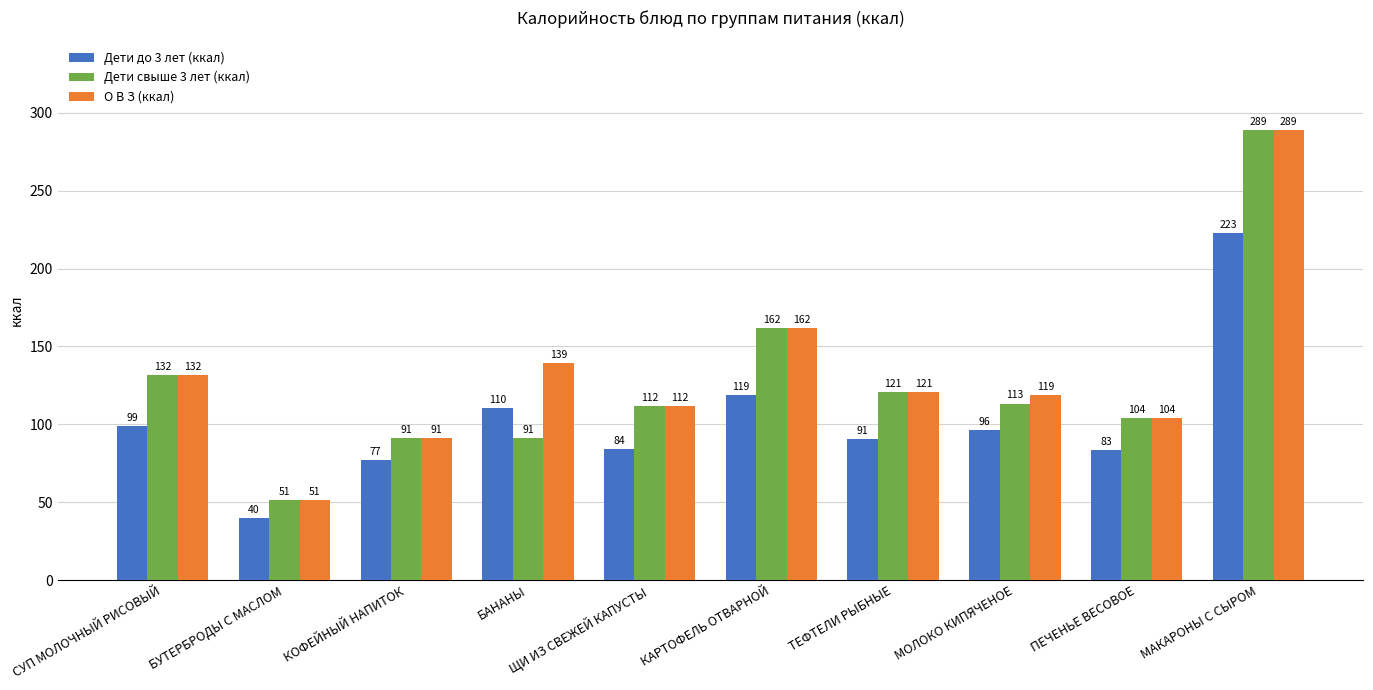

What is the difference between the second highest and second lowest values in the Дети свыше 3 лет (ккал) series?

71.0